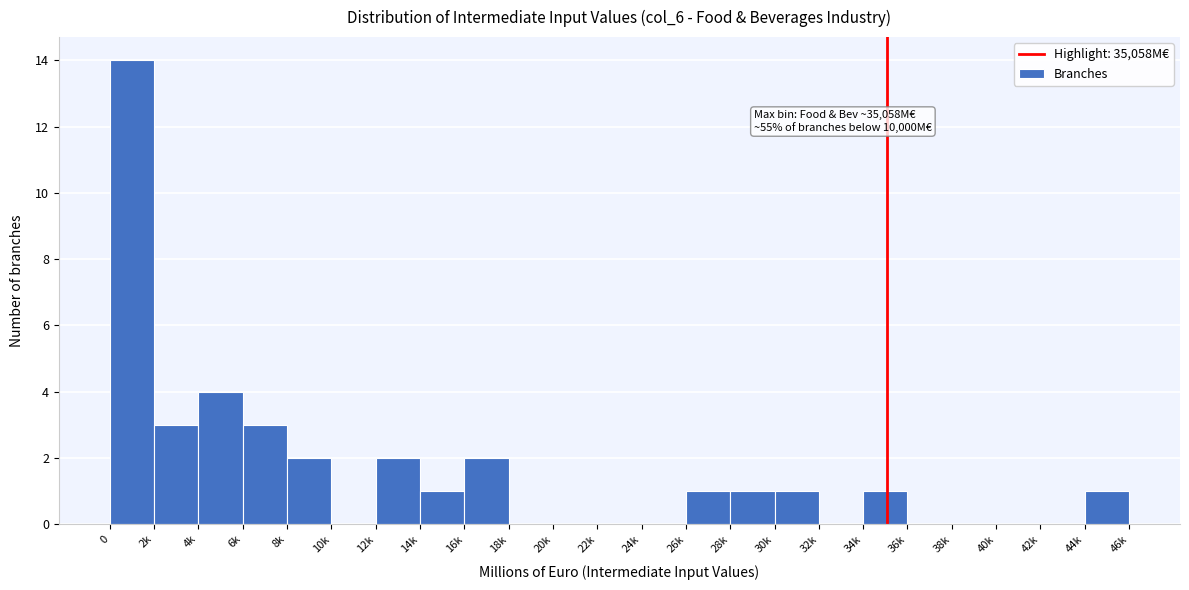

Reading left to right, transcribe all the data shown in this chart.

0=14	2k=3	4k=4	6k=3	8k=2	10k=0	12k=2	14k=1	16k=2	18k=0	20k=0	22k=0	24k=0	26k=1	28k=1	30k=1	32k=0	34k=1	36k=0	38k=0	40k=0	42k=0	44k=1